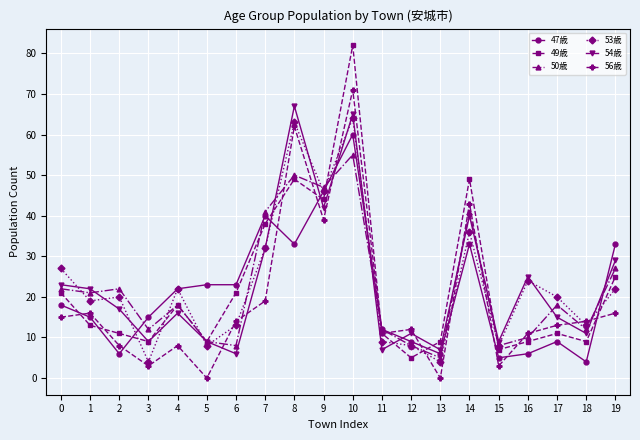

At 8, list the series in order from smallest to largest.

47歳, 49歳, 50歳, 56歳, 53歳, 54歳